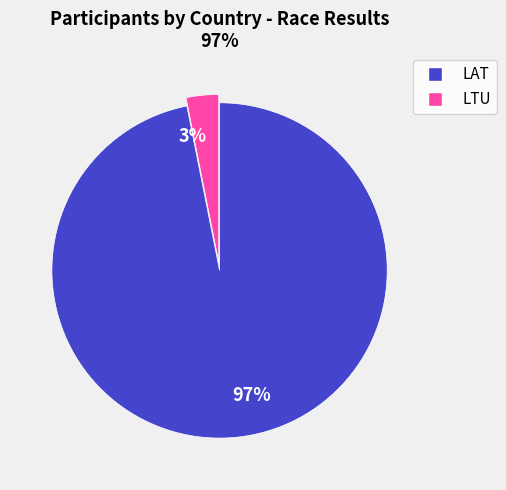

To the nearest percent, what is the difference between the 3% and 97% slice percentages?

94%